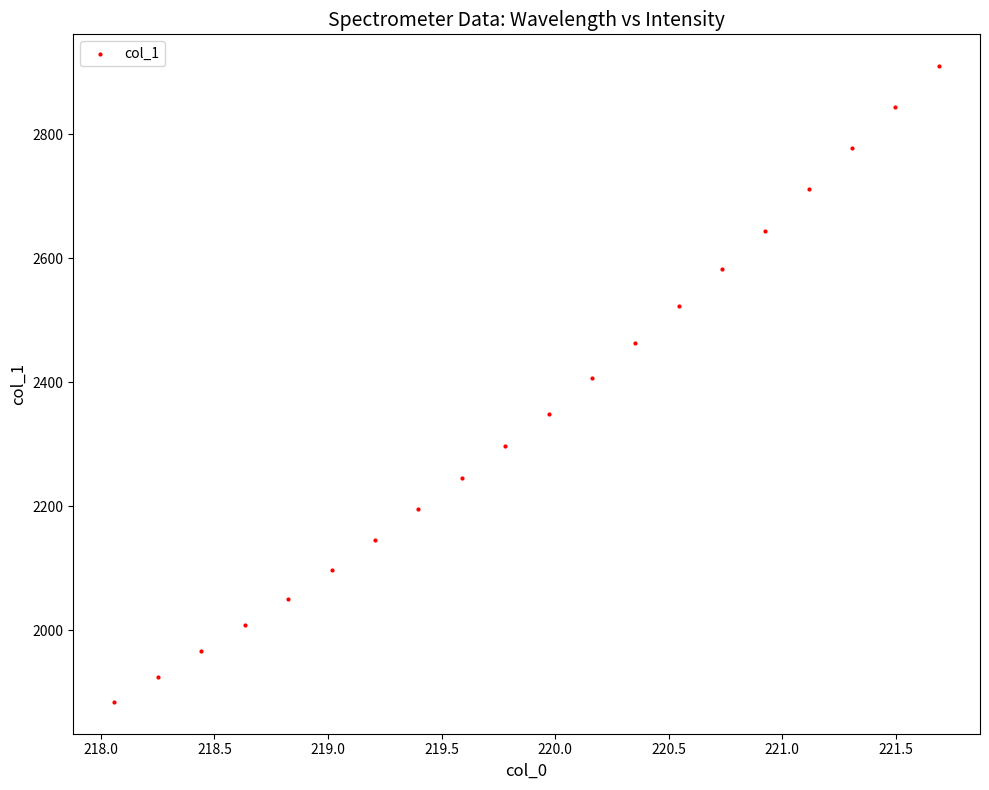

List the coordinates of all points as (Y, X) pairs, reading left to right.

(1884.0, 218.1)  (1924.2, 218.3)  (1965.8, 218.4)  (2008.7, 218.6)  (2050.3, 218.8)  (2096.8, 219.0)  (2145.7, 219.2)  (2194.9, 219.4)  (2245.2, 219.6)  (2296.6, 219.8)  (2349.3, 220.0)  (2406.0, 220.2)  (2463.5, 220.4)  (2522.2, 220.5)  (2582.9, 220.7)  (2644.1, 220.9)  (2711.2, 221.1)  (2777.8, 221.3)  (2843.3, 221.5)  (2910.0, 221.7)